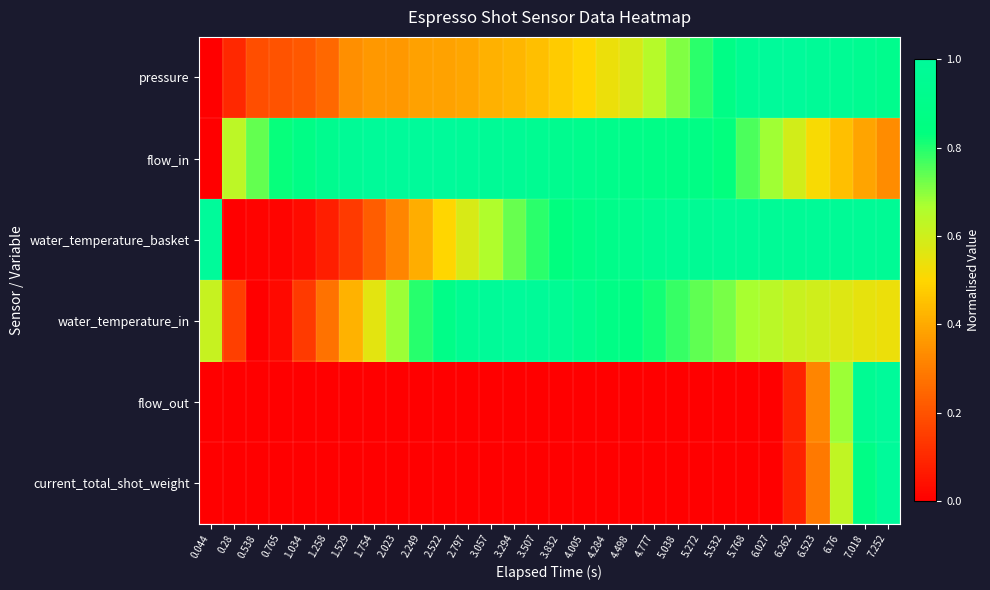

Reading left to right, list all the values displayed in this chart.

pressure: 0.044=0.0	0.28=0.1	0.538=0.2	0.765=0.2	1.034=0.2	1.258=0.3	1.529=0.3	1.754=0.4	2.023=0.4	2.249=0.4	2.522=0.4	2.797=0.4	3.057=0.4	3.294=0.4	3.507=0.4	3.832=0.5	4.005=0.5	4.284=0.5	4.498=0.6	4.777=0.6	5.038=0.7	5.272=0.8	5.532=0.9	5.768=1.0	6.027=1.0	6.262=1.0	6.523=1.0	6.76=1.0	7.018=0.9	7.252=0.9
flow_in: 0.044=0.0	0.28=0.6	0.538=0.7	0.765=0.8	1.034=0.9	1.258=0.9	1.529=1.0	1.754=1.0	2.023=1.0	2.249=1.0	2.522=1.0	2.797=1.0	3.057=1.0	3.294=1.0	3.507=1.0	3.832=0.9	4.005=0.9	4.284=0.9	4.498=0.9	4.777=0.9	5.038=0.9	5.272=0.9	5.532=0.8	5.768=0.8	6.027=0.7	6.262=0.6	6.523=0.5	6.76=0.4	7.018=0.4	7.252=0.3
water_temperature_basket: 0.044=1.0	0.28=0.0	0.538=0.0	0.765=0.0	1.034=0.0	1.258=0.1	1.529=0.1	1.754=0.2	2.023=0.3	2.249=0.4	2.522=0.5	2.797=0.6	3.057=0.7	3.294=0.7	3.507=0.8	3.832=0.8	4.005=0.9	4.284=0.9	4.498=0.9	4.777=0.9	5.038=1.0	5.272=1.0	5.532=1.0	5.768=1.0	6.027=1.0	6.262=1.0	6.523=1.0	6.76=1.0	7.018=1.0	7.252=1.0
water_temperature_in: 0.044=0.6	0.28=0.2	0.538=0.0	0.765=0.0	1.034=0.1	1.258=0.3	1.529=0.4	1.754=0.6	2.023=0.7	2.249=0.8	2.522=0.9	2.797=1.0	3.057=1.0	3.294=1.0	3.507=1.0	3.832=1.0	4.005=0.9	4.284=0.9	4.498=0.9	4.777=0.8	5.038=0.8	5.272=0.7	5.532=0.7	5.768=0.7	6.027=0.6	6.262=0.6	6.523=0.6	6.76=0.6	7.018=0.5	7.252=0.5
flow_out: 0.044=0.0	0.28=0.0	0.538=0.0	0.765=0.0	1.034=0.0	1.258=0.0	1.529=0.0	1.754=0.0	2.023=0.0	2.249=0.0	2.522=0.0	2.797=0.0	3.057=0.0	3.294=0.0	3.507=0.0	3.832=0.0	4.005=0.0	4.284=0.0	4.498=0.0	4.777=0.0	5.038=0.0	5.272=0.0	5.532=0.0	5.768=0.0	6.027=0.0	6.262=0.1	6.523=0.3	6.76=0.7	7.018=1.0	7.252=1.0
current_total_shot_weight: 0.044=0.0	0.28=0.0	0.538=0.0	0.765=0.0	1.034=0.0	1.258=0.0	1.529=0.0	1.754=0.0	2.023=0.0	2.249=0.0	2.522=0.0	2.797=0.0	3.057=0.0	3.294=0.0	3.507=0.0	3.832=0.0	4.005=0.0	4.284=0.0	4.498=0.0	4.777=0.0	5.038=0.0	5.272=0.0	5.532=0.0	5.768=0.0	6.027=0.0	6.262=0.1	6.523=0.3	6.76=0.6	7.018=0.9	7.252=1.0